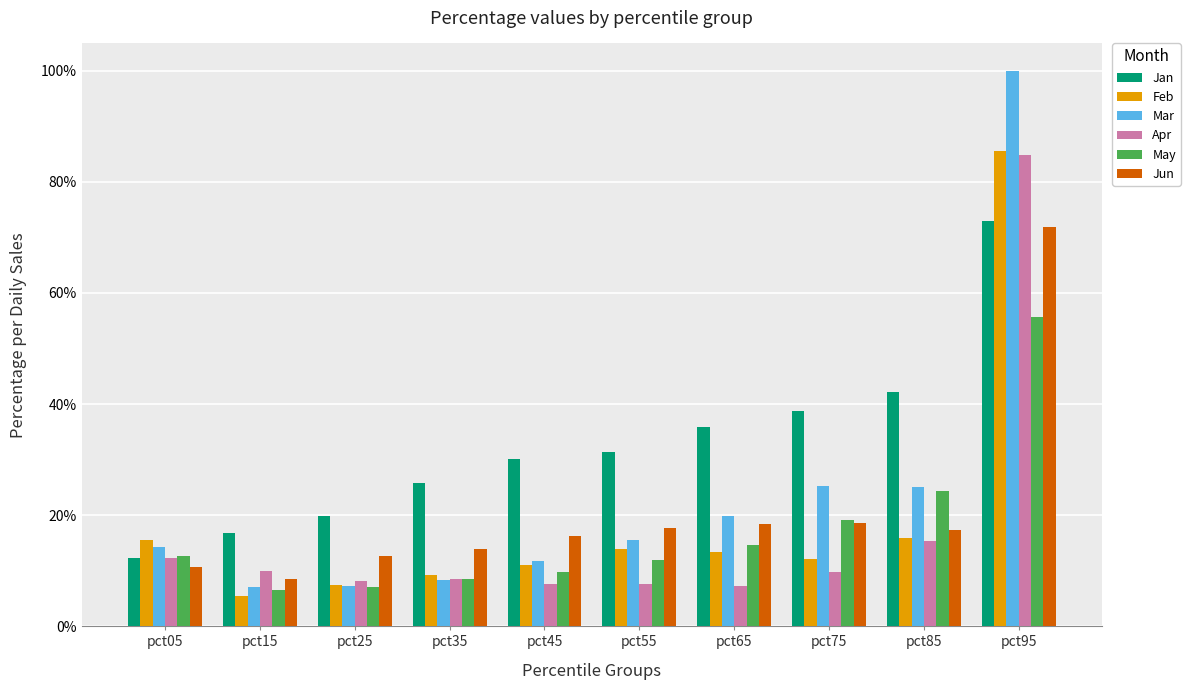

What are all the series names shown in the legend?

Jan, Feb, Mar, Apr, May, Jun